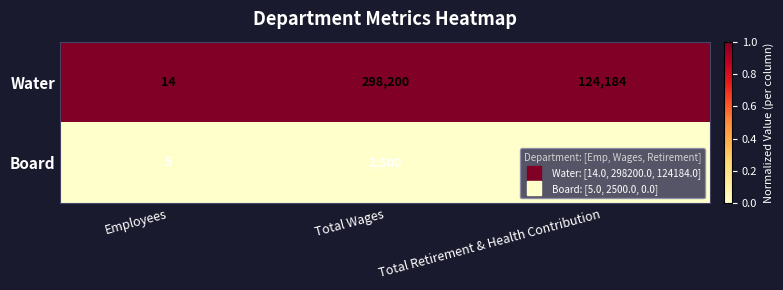

Rank the series by their average value, from lowest to highest.

Board, Water